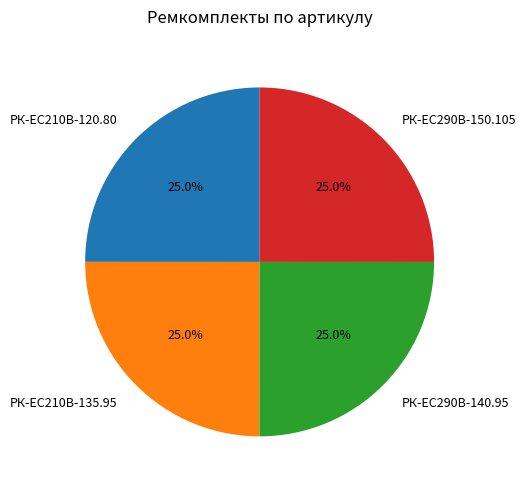

What percentage is the РК-EC210В-120.80 slice, to the nearest percent?

25%